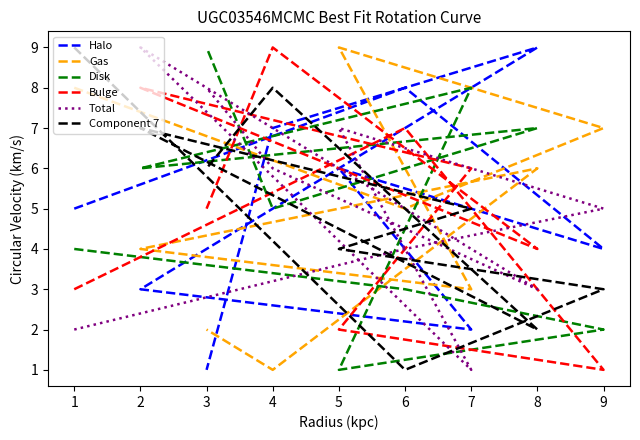

How many values in the Halo series exceed 5?

4